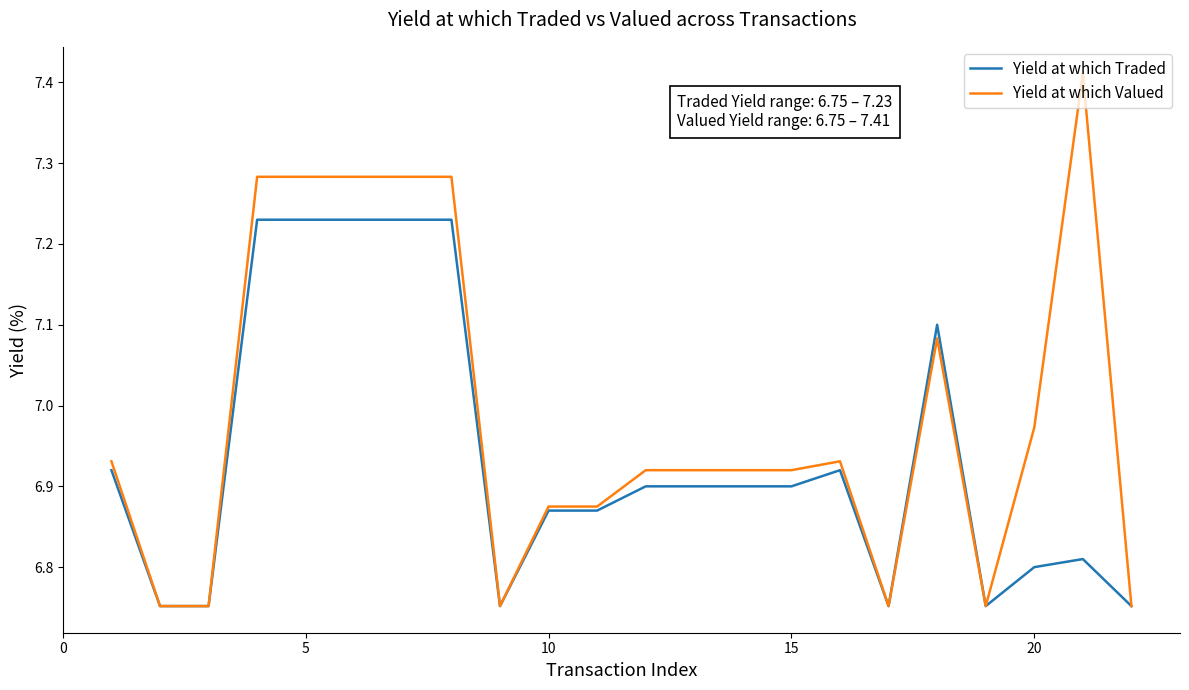

List the series in order of their peak value, lowest first.

Yield at which Traded, Yield at which Valued